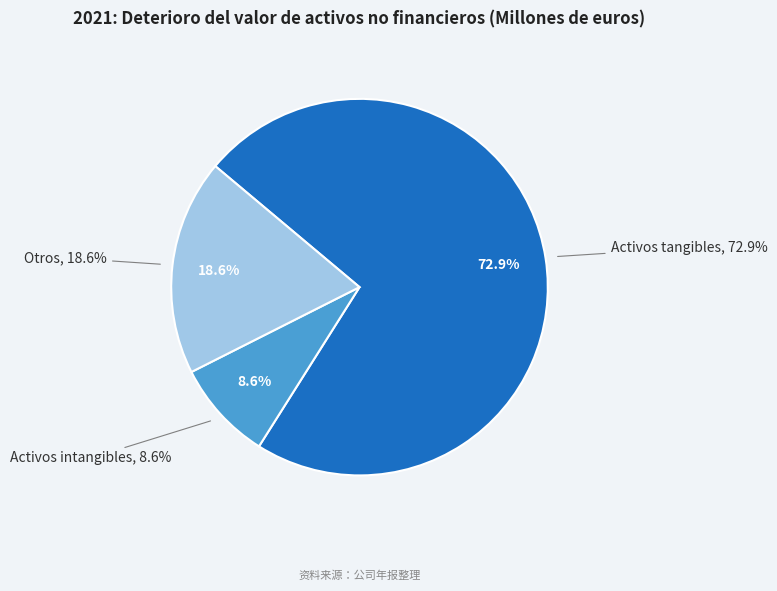

What percentage is NOT represented by Activos tangibles?

27.1%